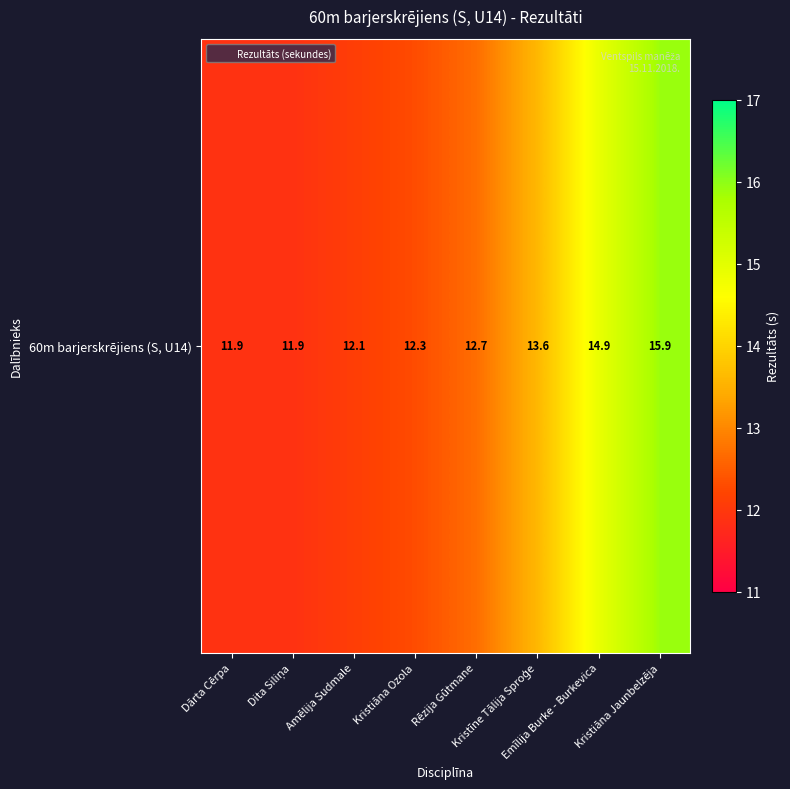

Reading right to left, extract all data points from this chart.

Kristiāna Jaunbelzēja=15.9	Emīlija Burke - Burkevica=14.9	Kristīne Tālija Sproģe=13.6	Rēzija Gūtmane=12.7	Kristiāna Ozola=12.3	Amēlija Sudmale=12.1	Dita Siliņa=11.9	Dārta Cērpa=11.9